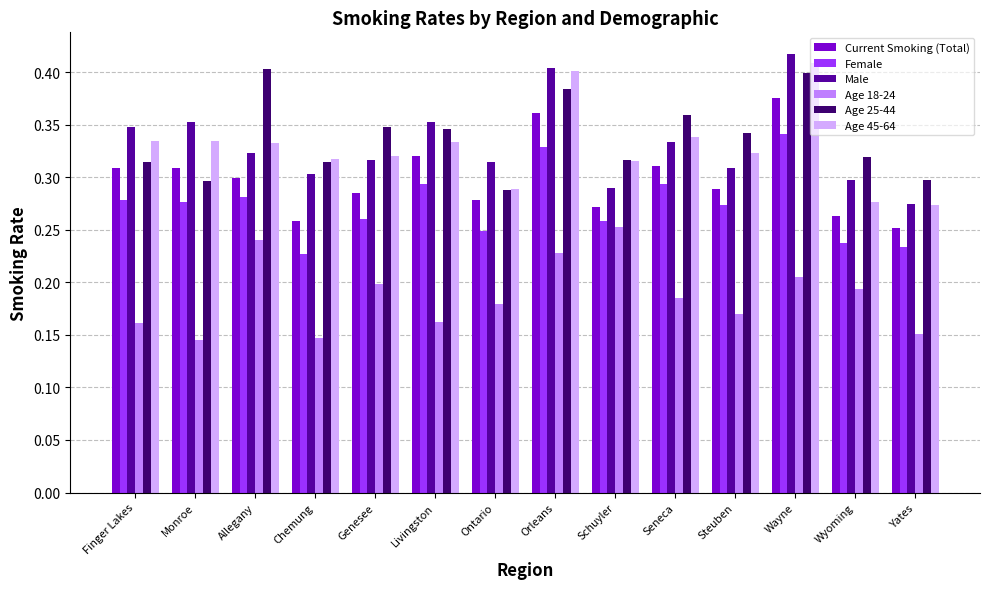

Is it true that Age 45-64 equals 0.6 at Seneca?

False